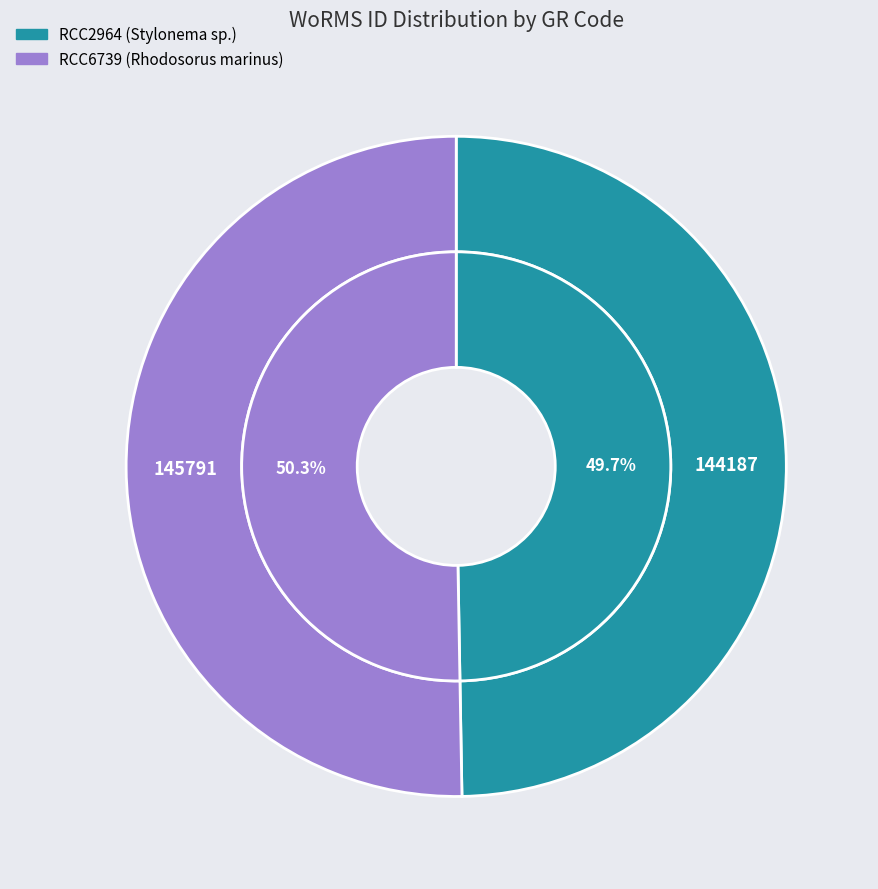

Approximately how many times larger is the value at RCC2964 compared to RCC6739?

1.0